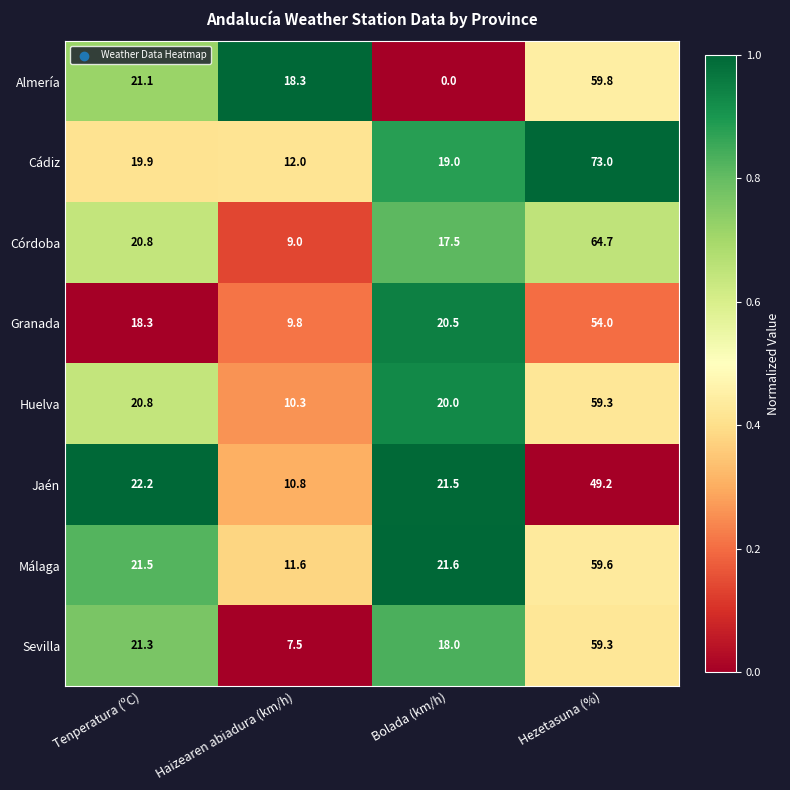

What is the sum of the Almería values at Bolada (km/h) and Haizearen abiadura (km/h)?

18.3